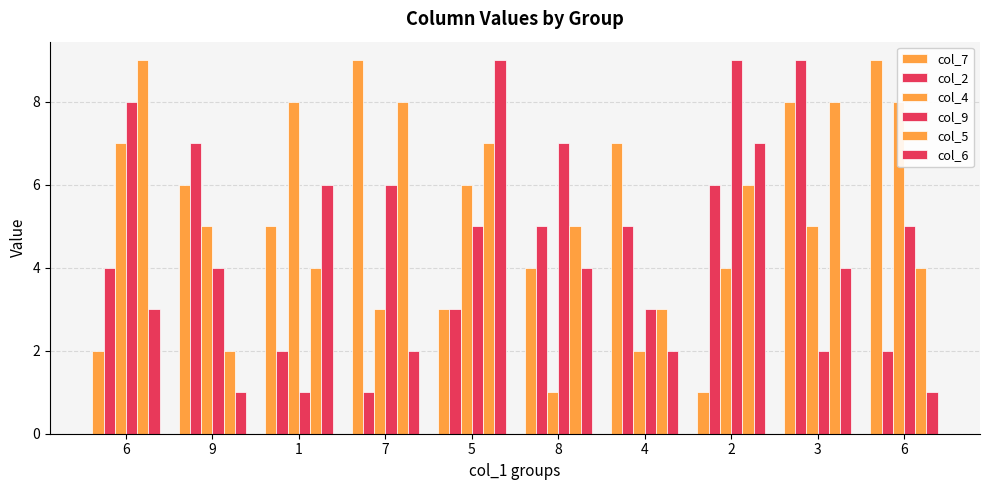

What is the difference between the highest and lowest values at 2?

8